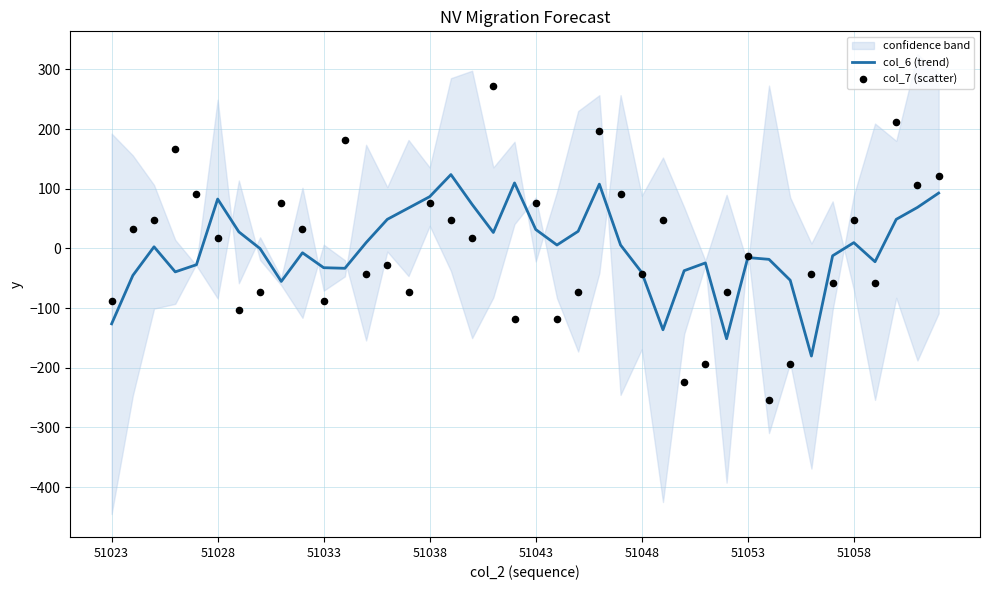

What is the lowest value of the col_6 (trend) series?

-180.3